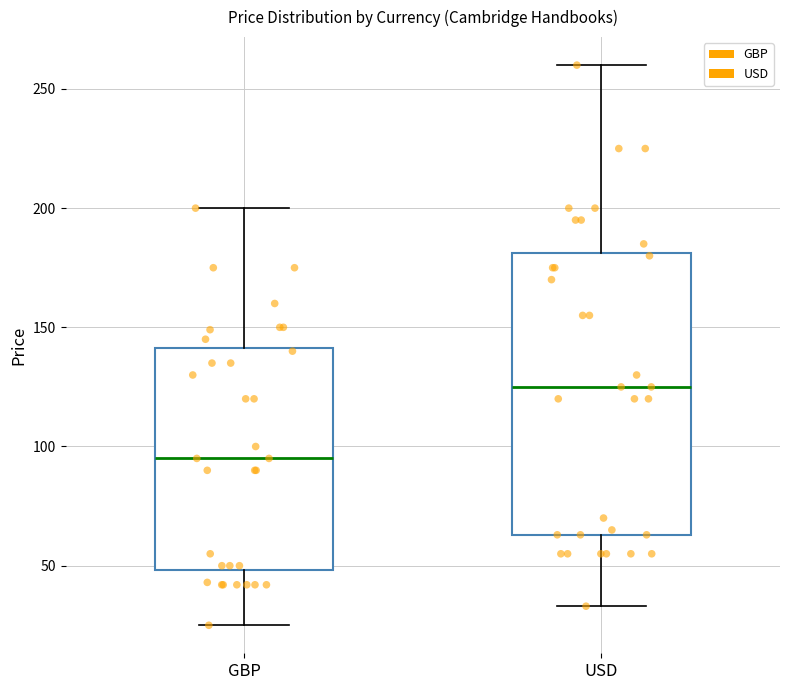

Where is the lower edge of the box for GBP on the y-axis? The values are not printed on the chart, so give them approximately, as read against the axis.

50